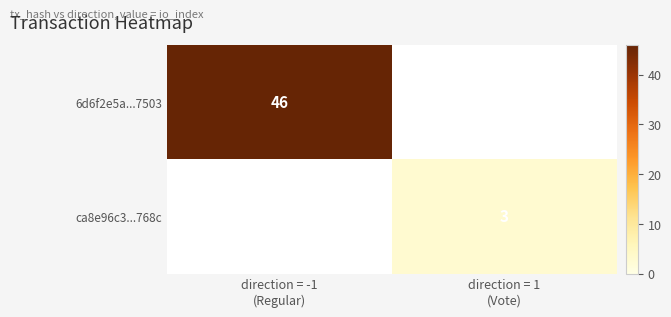

The value of 6d6f2e5a...7503 at direction = -1 (Regular) is 46.0. True or false?

True